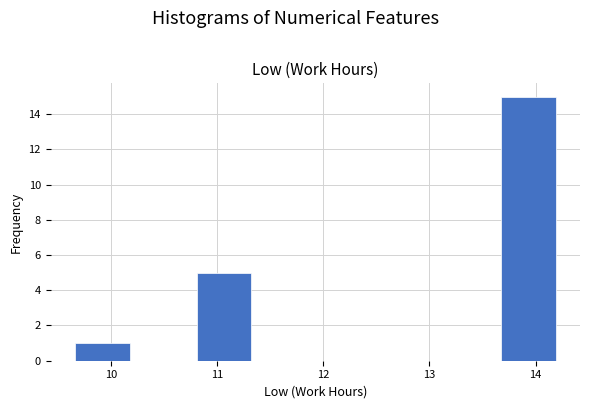

Reading left to right, list every bar in this chart as the range it spans on the x-axis followed by its height. Neither the bar edges nor the heights are printed on the chart, so give them approximately, as read against the axes.

9.6 to 10.2: 1
10.2 to 10.8: 0
10.8 to 11.4: 5
11.4 to 11.9: 0
11.9 to 12.5: 0
12.5 to 13.1: 0
13.1 to 13.6: 0
13.6 to 14.2: 15